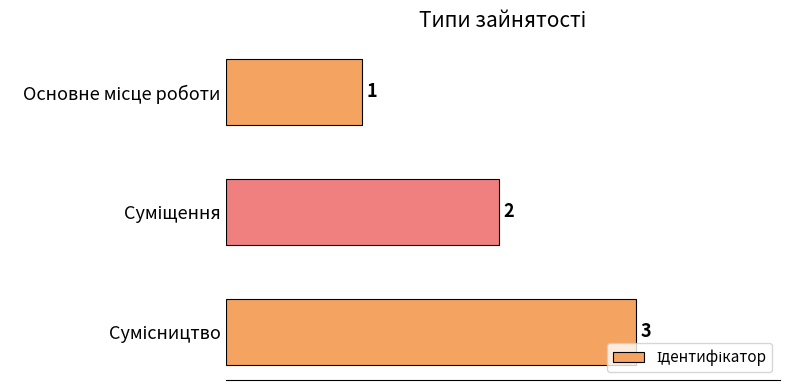

What is the sum of all values?

6